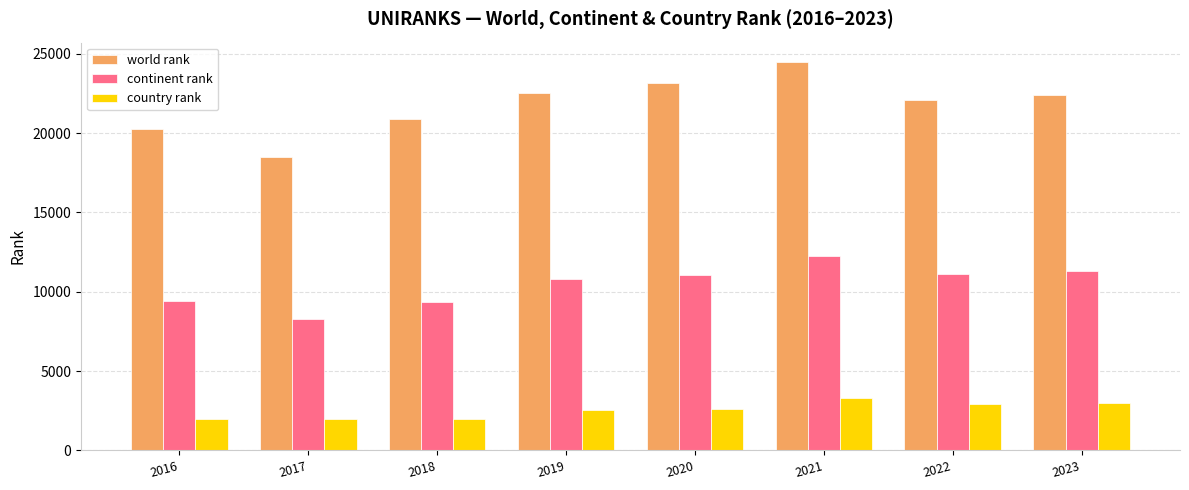

What is the difference between the world rank values at 2021 and 2022?

2411